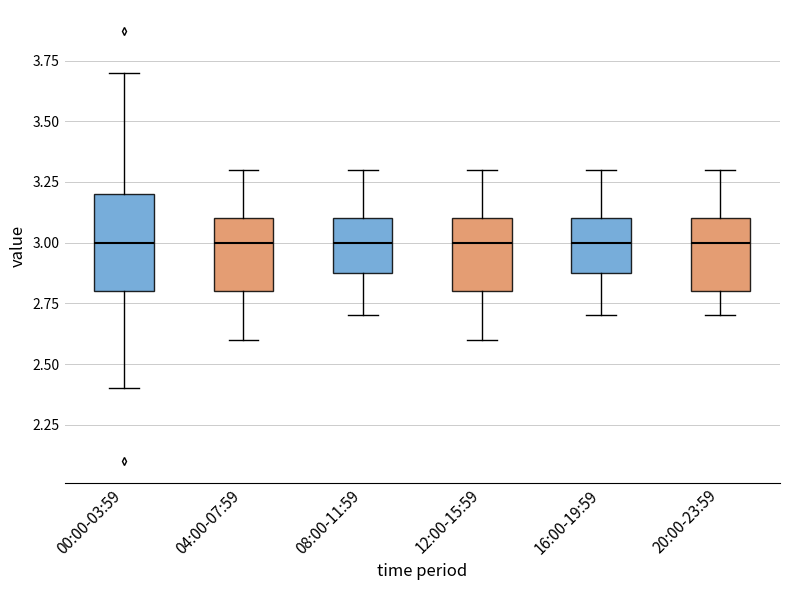

Where does the median line of the box for 16:00-19:59 sit on the y-axis? The values are not printed on the chart, so give them approximately, as read against the axis.

3.0